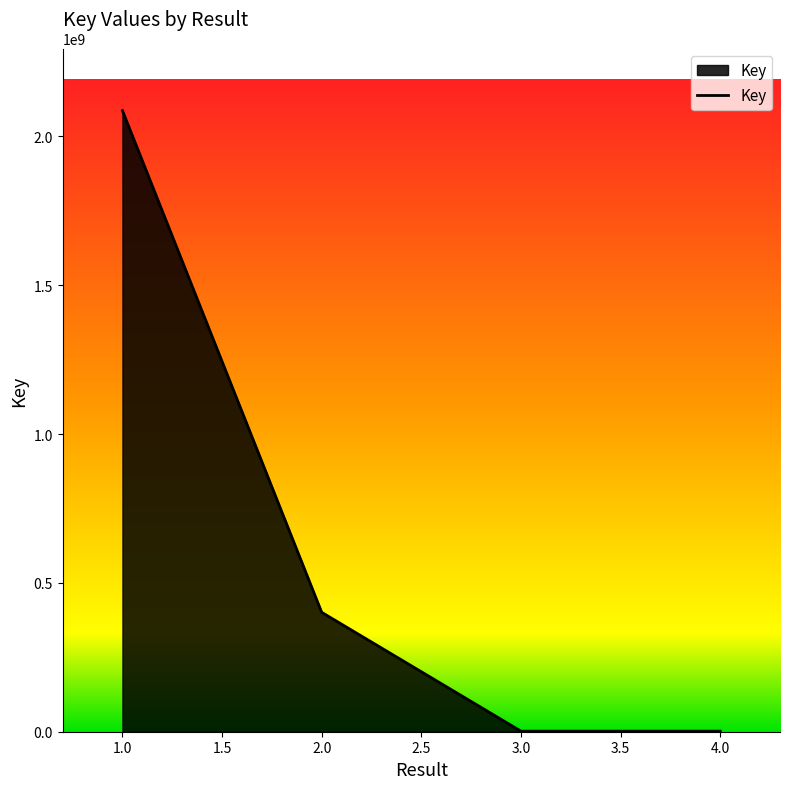

What is the average value?

622914420